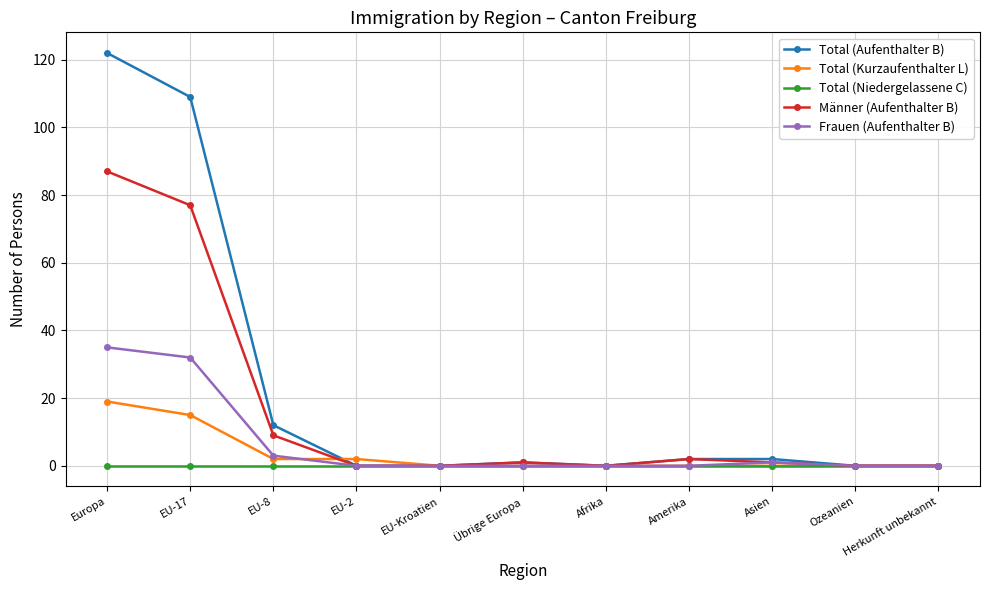

What is the maximum value for Frauen (Aufenthalter B)?

35